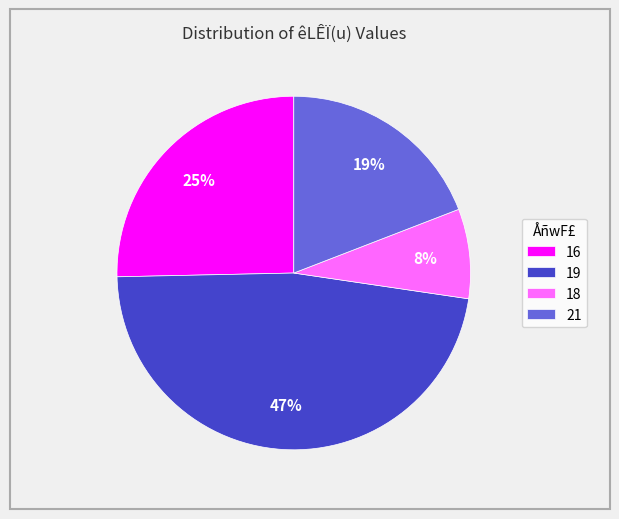

Which category has the smallest portion of the pie?

18